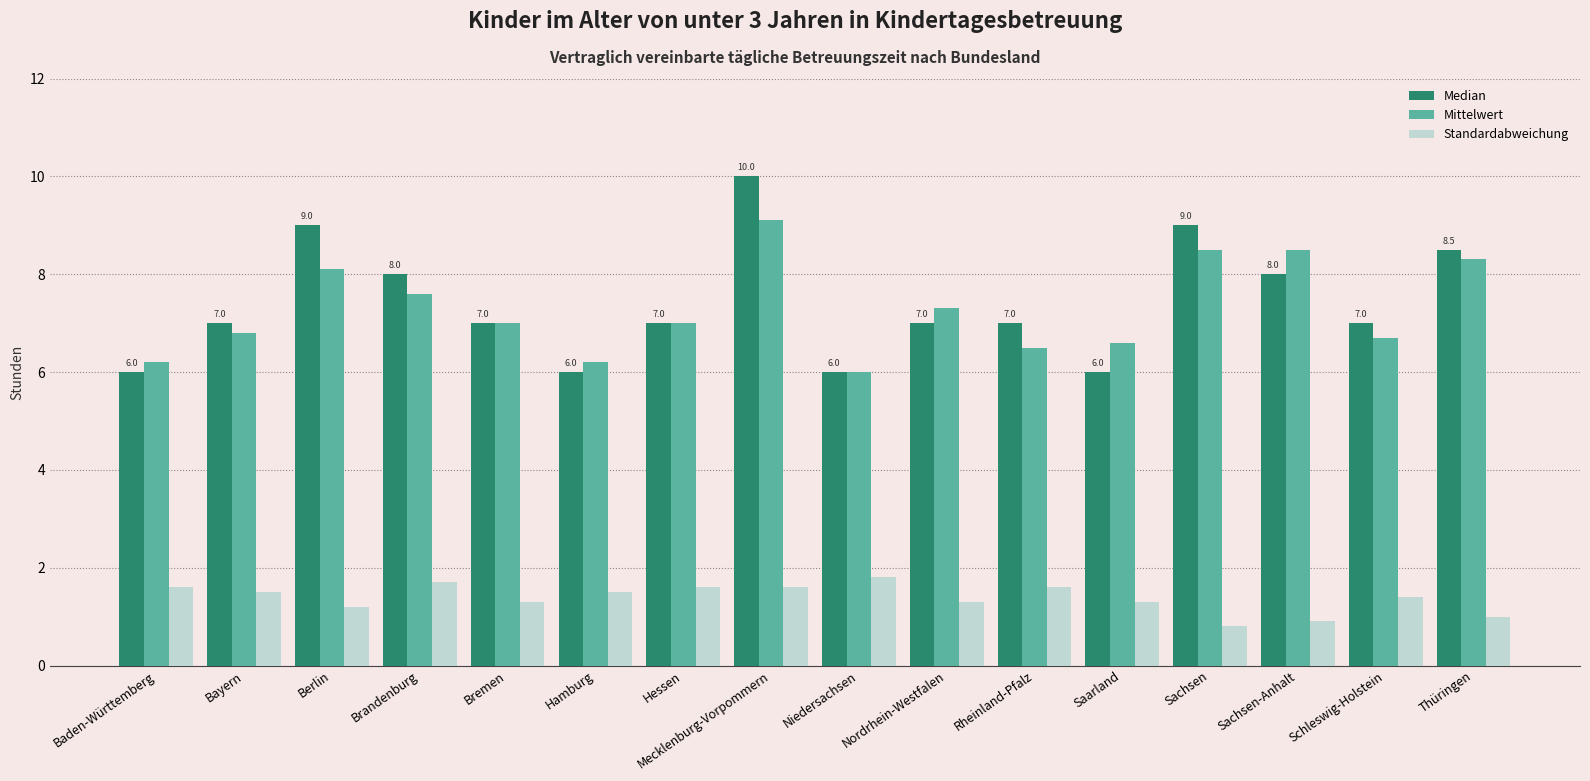

Are the bars horizontal?

No